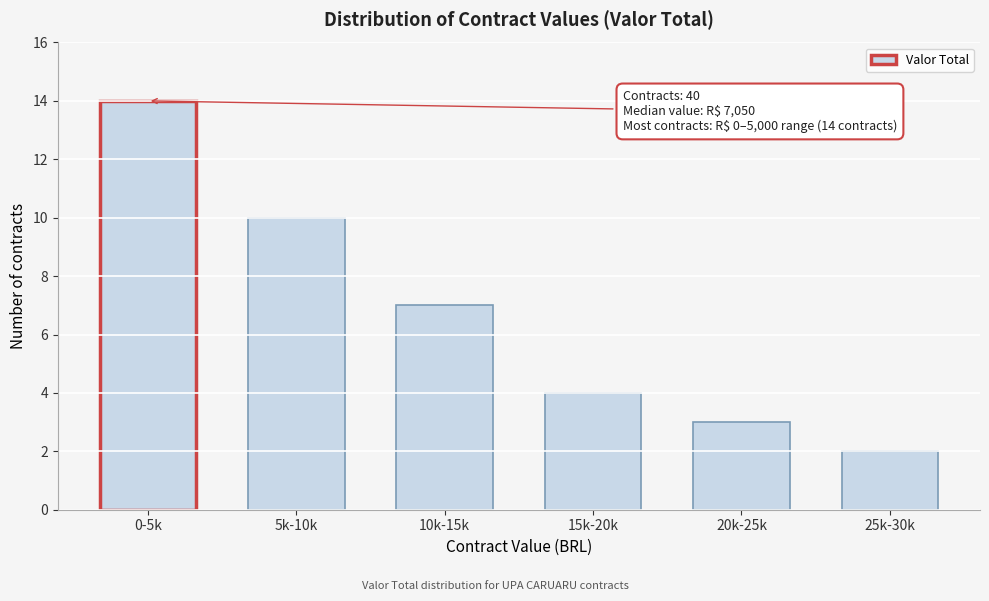

Reading left to right, extract all data points from this chart.

0-5k=14	5k-10k=10	10k-15k=7	15k-20k=4	20k-25k=3	25k-30k=2